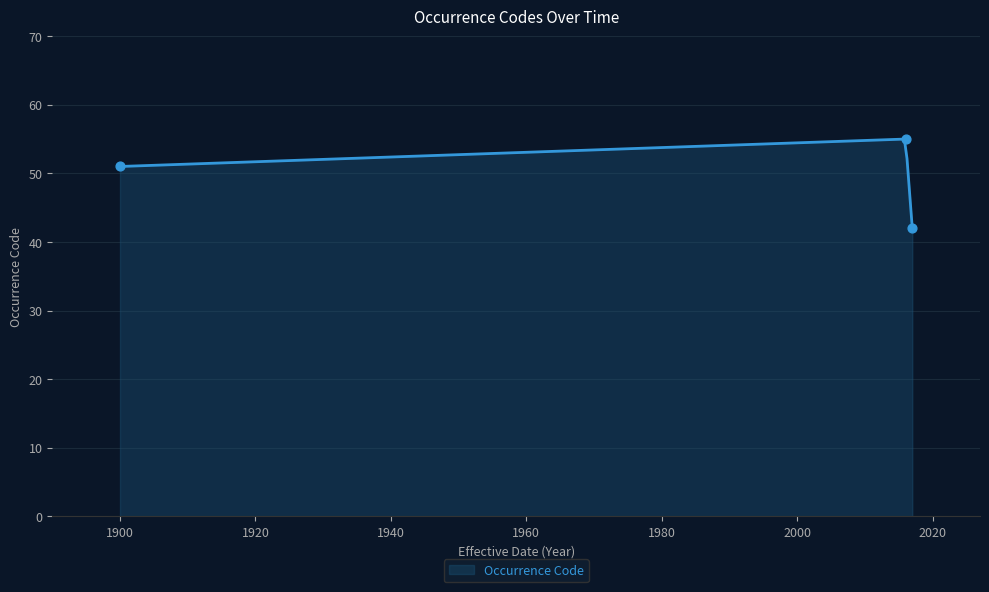

What is the change in value from 2017-02-13 to 2016-01-01?

+13